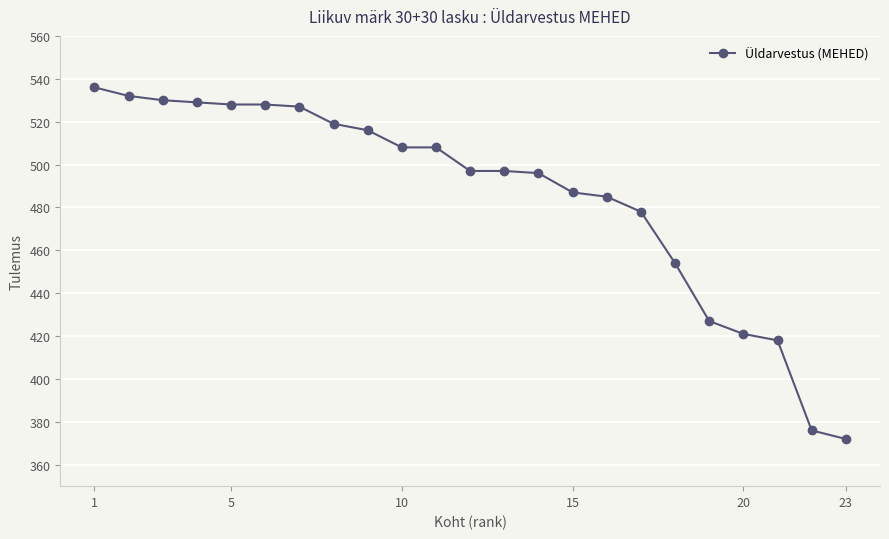

What is the average value?

486